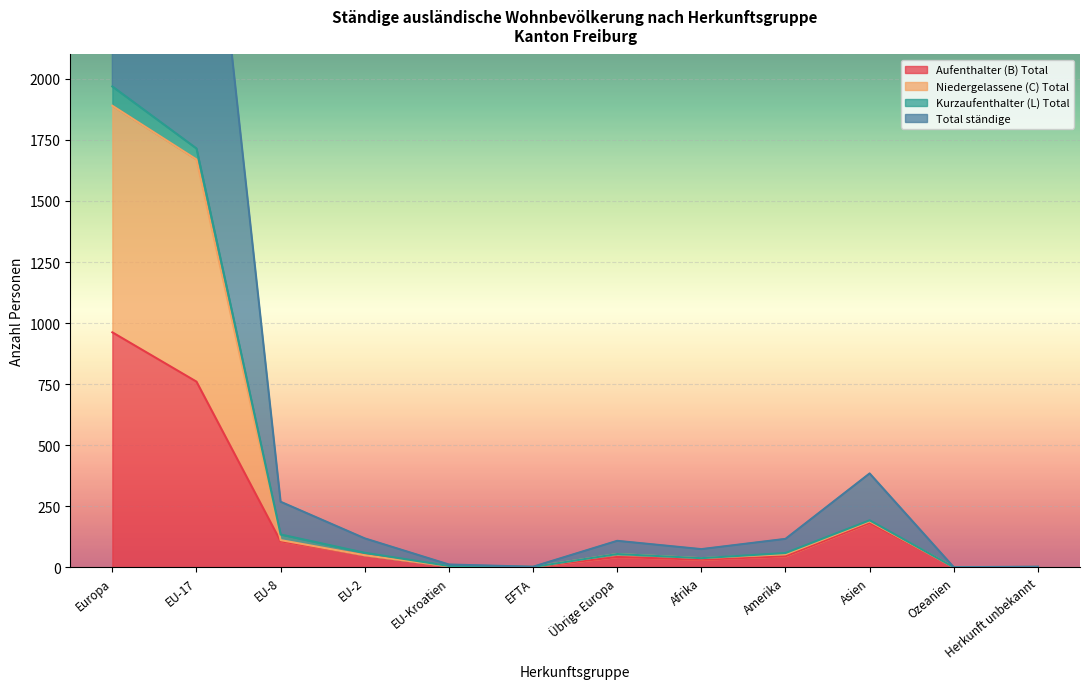

What is the difference between the highest and lowest values at Übrige Europa?

66